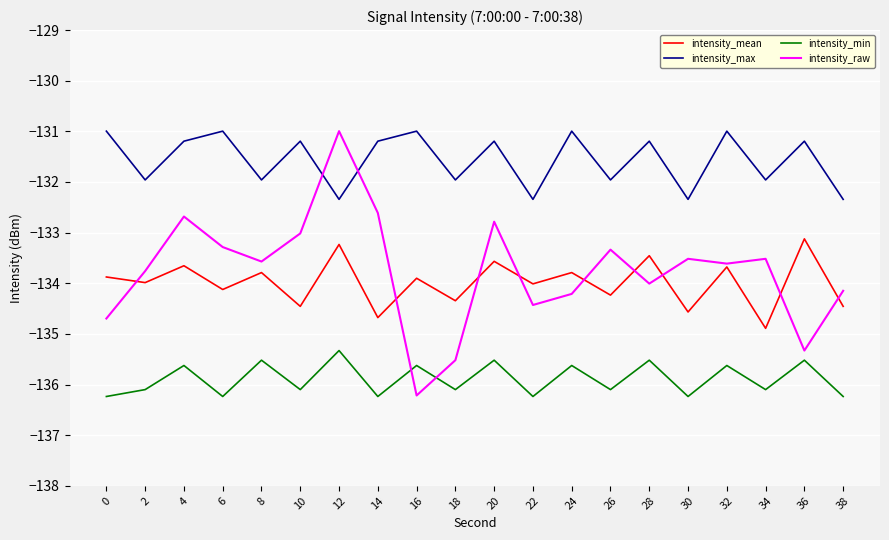

What are all the series names shown in the legend?

intensity_mean, intensity_max, intensity_min, intensity_raw